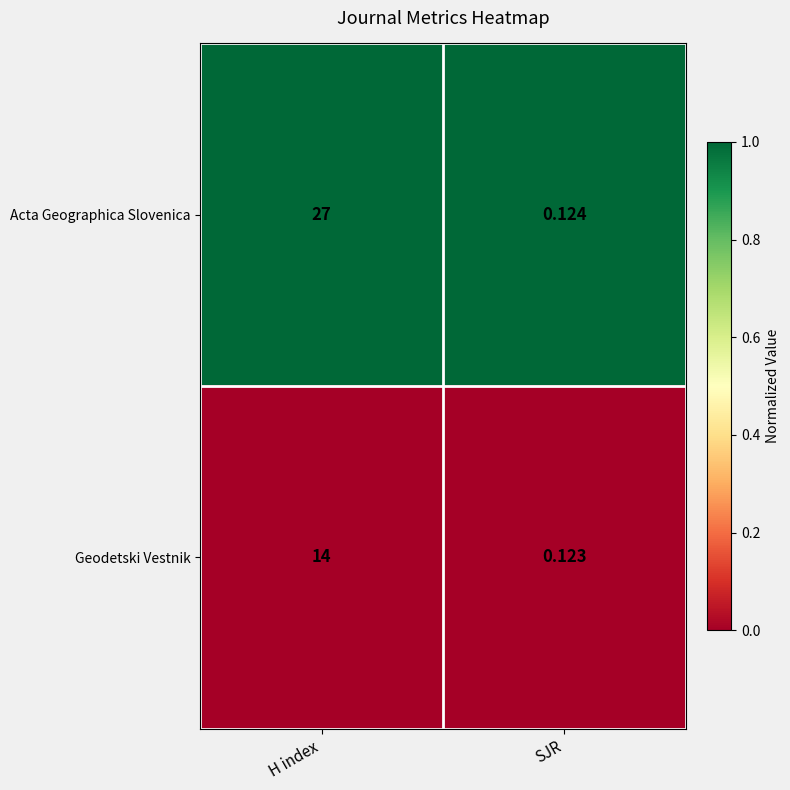

Which series has the largest total across all categories?

Acta Geographica Slovenica